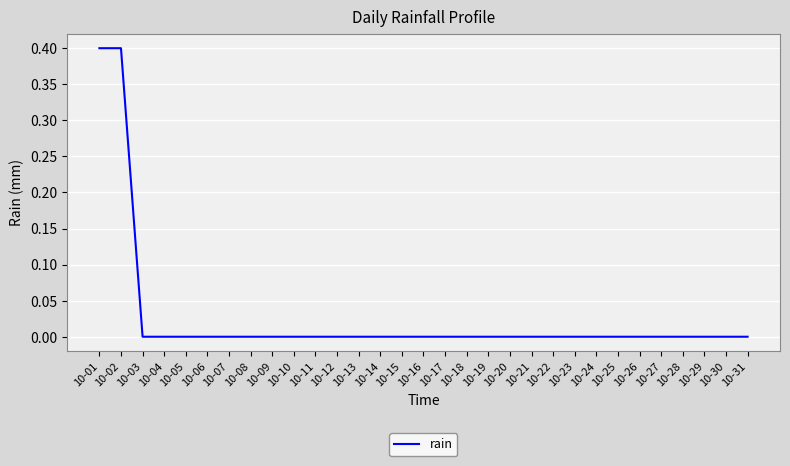

Reading right to left, transcribe all the data shown in this chart.

10-31=0.0	10-30=0.0	10-29=0.0	10-28=0.0	10-27=0.0	10-26=0.0	10-25=0.0	10-24=0.0	10-23=0.0	10-22=0.0	10-21=0.0	10-20=0.0	10-19=0.0	10-18=0.0	10-17=0.0	10-16=0.0	10-15=0.0	10-14=0.0	10-13=0.0	10-12=0.0	10-11=0.0	10-10=0.0	10-09=0.0	10-08=0.0	10-07=0.0	10-06=0.0	10-05=0.0	10-04=0.0	10-03=0.0	10-02=0.4	10-01=0.4